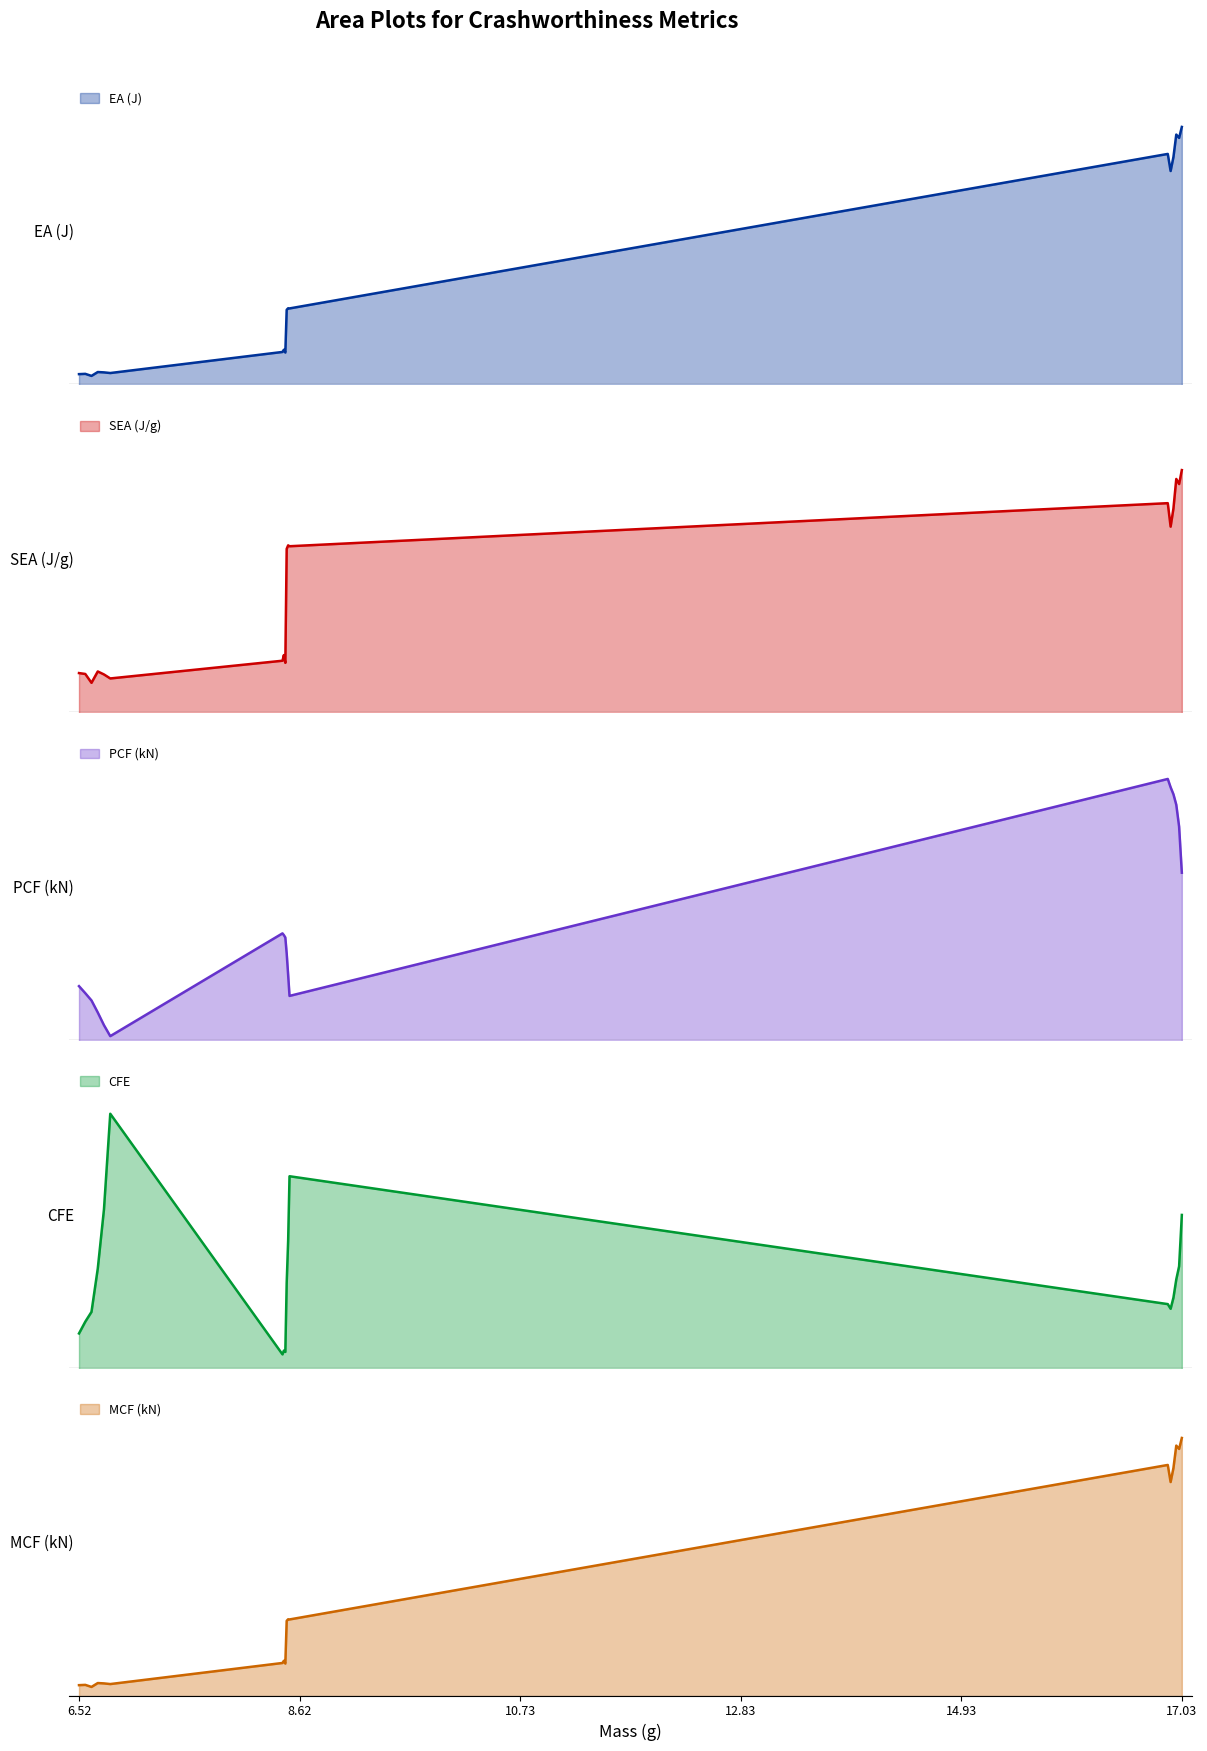

Is the value of PCF (kN) at ST(k=0.3) greater than the value of MCF (kN) at CT(k=0.3)?

Yes